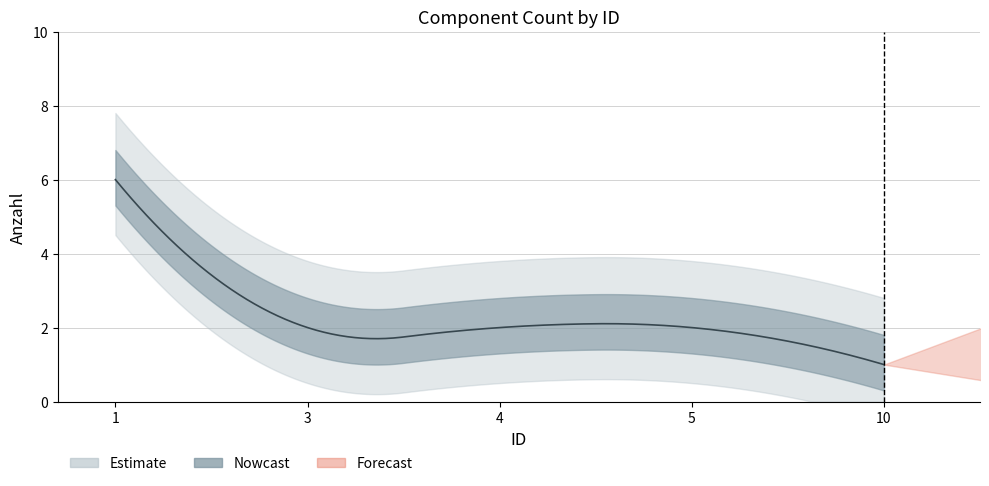

True or false: the data shows 2 at 3.

True